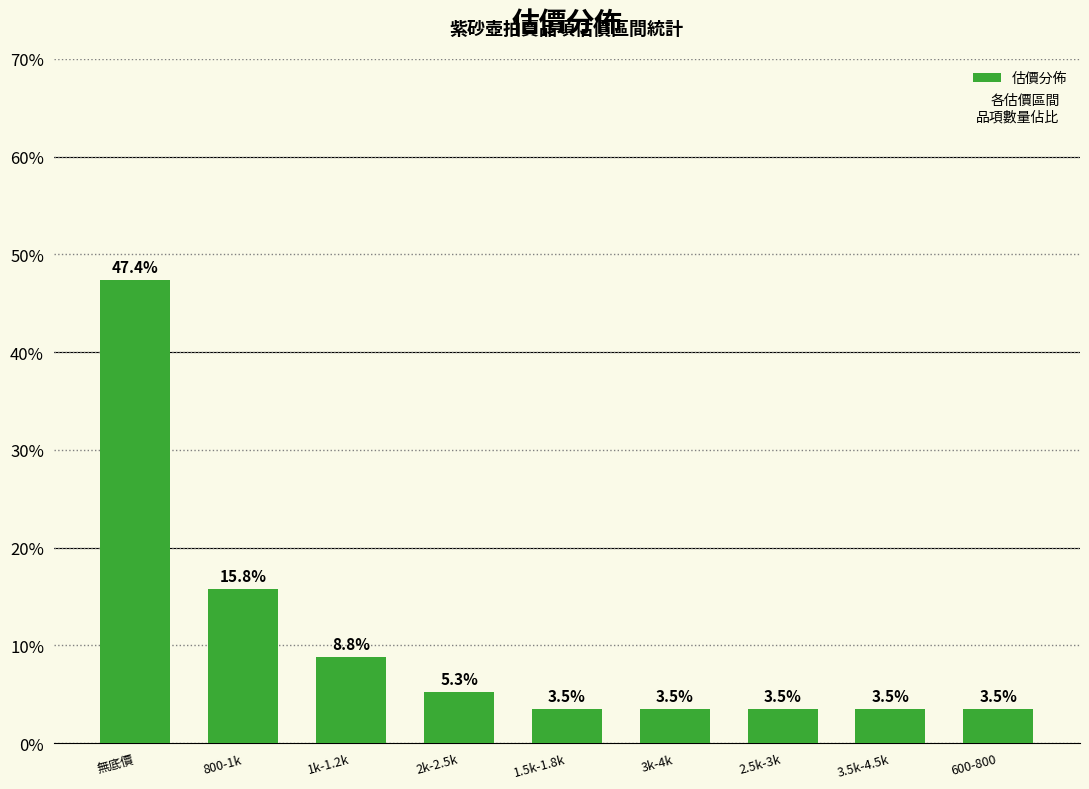

What is the value of the 4th bar from the left?

5.3